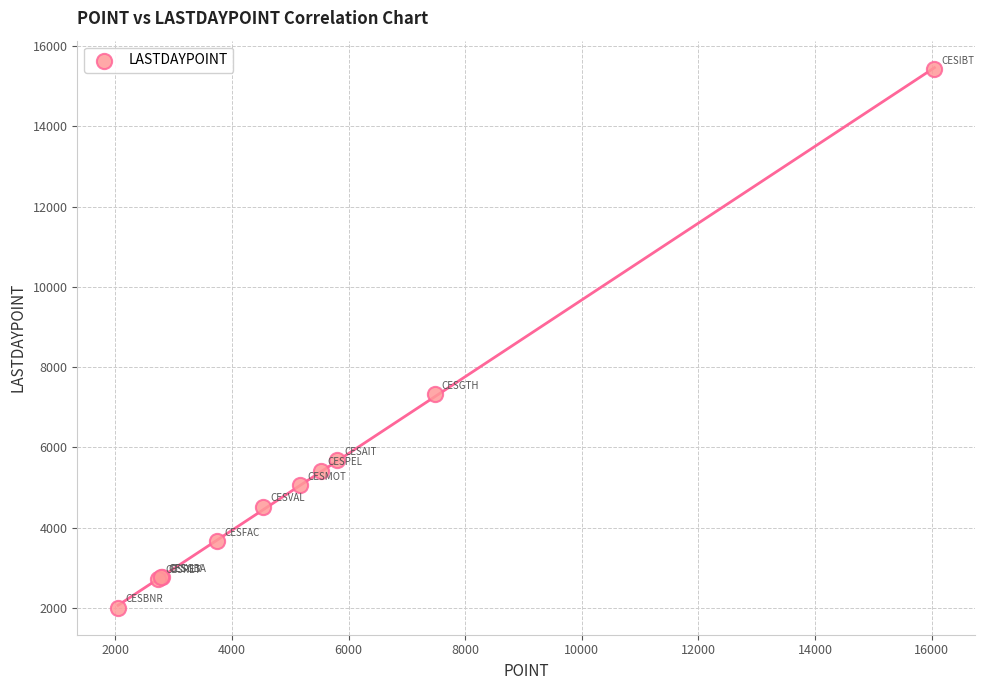

What Y value in the scatter plot is closest to 8710?

7317.8